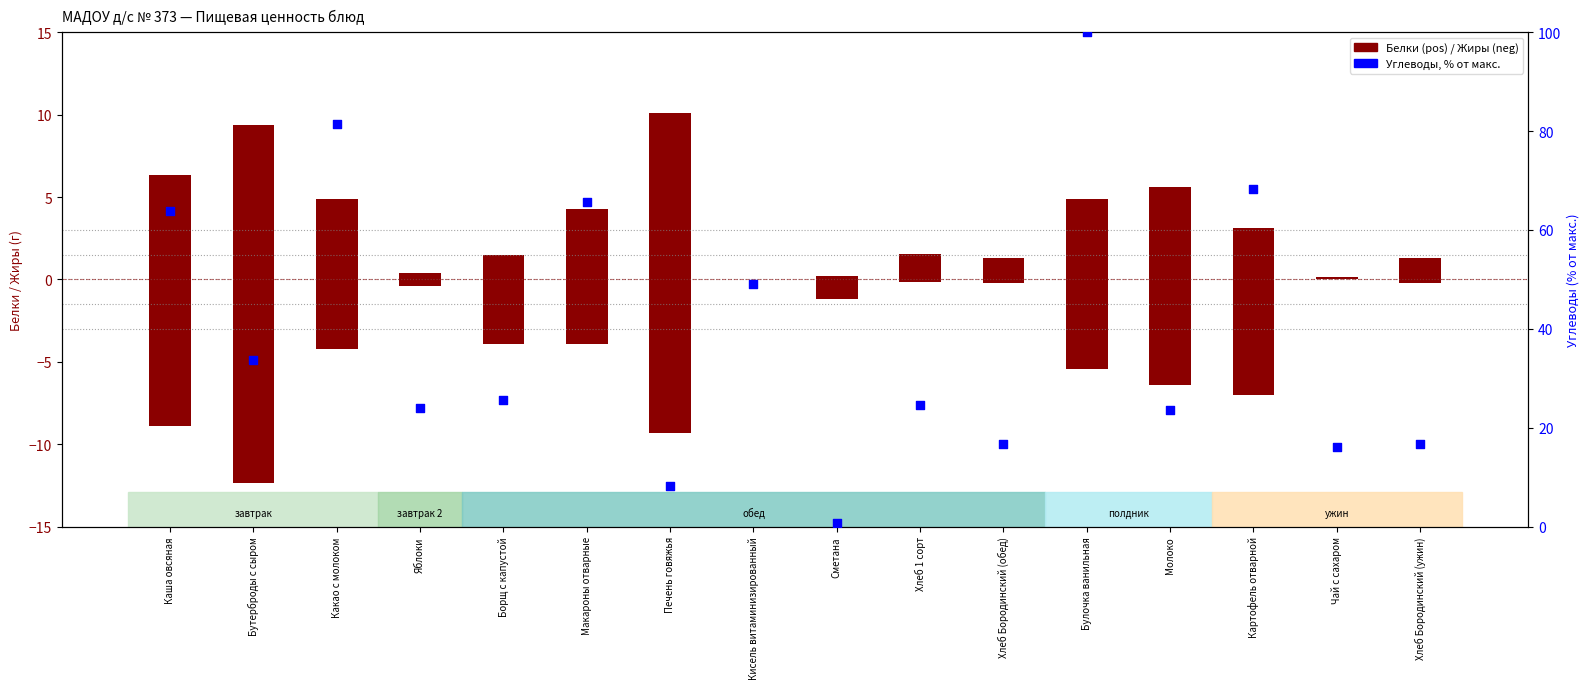

At which category is the sum across all series the highest?

Булочка ванильная